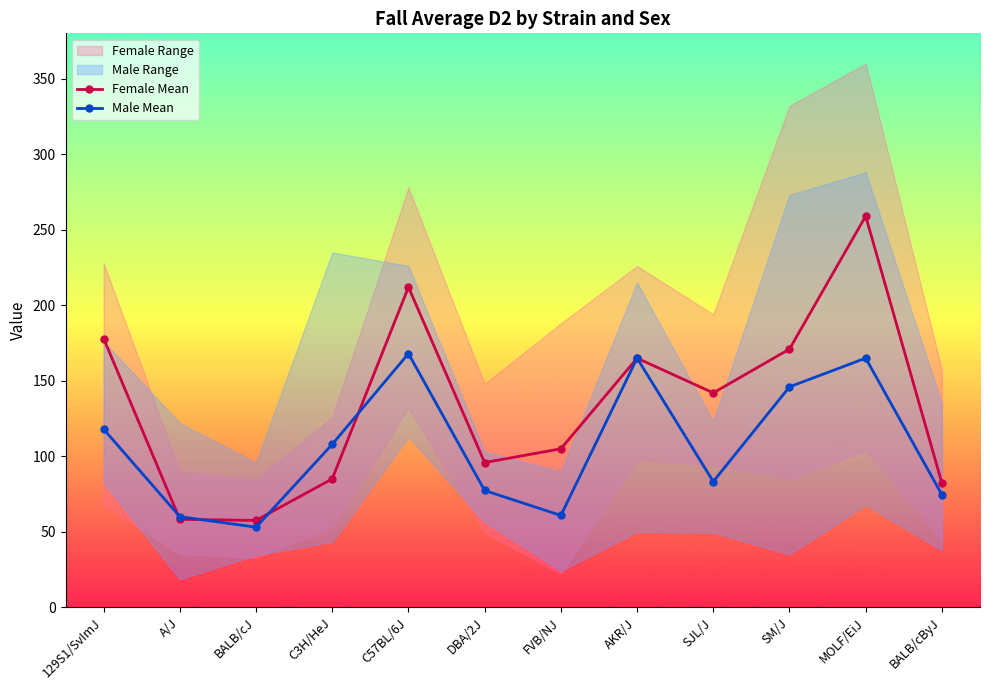

What is the average value of the Male Mean series?

106.6